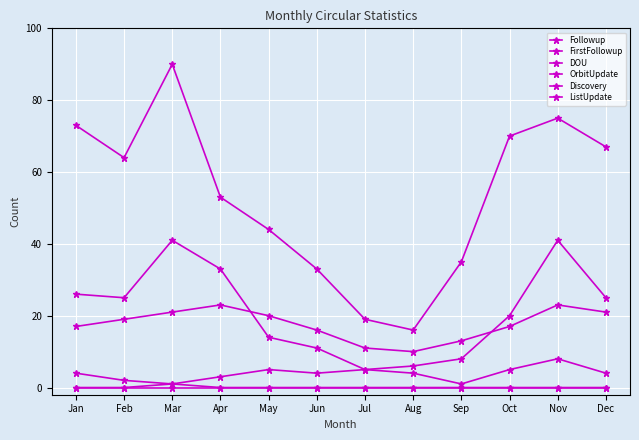

What is the total value across all series at Dec?

117